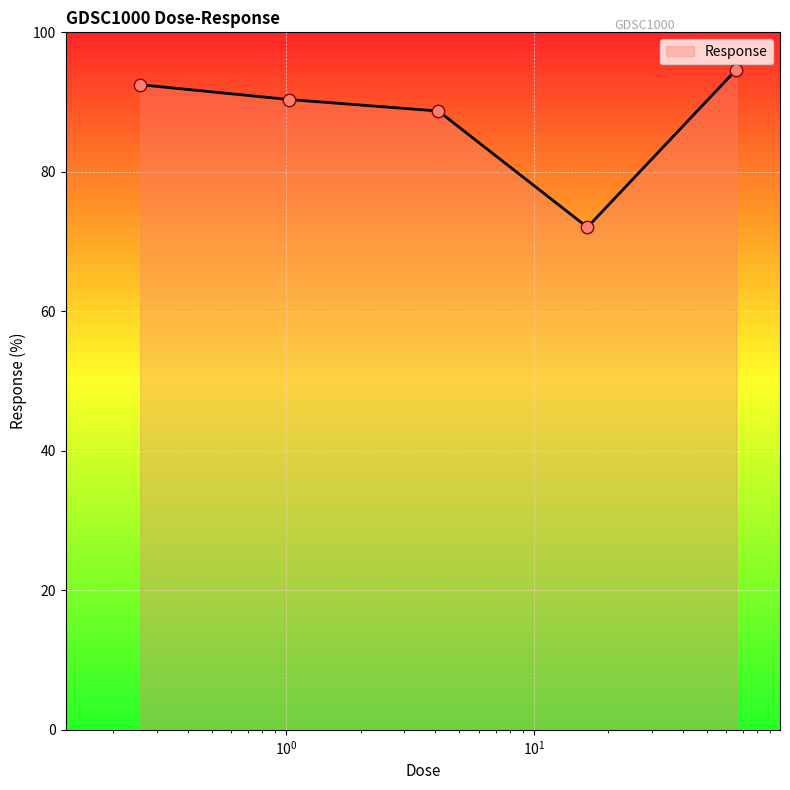

What is the average value?

87.7